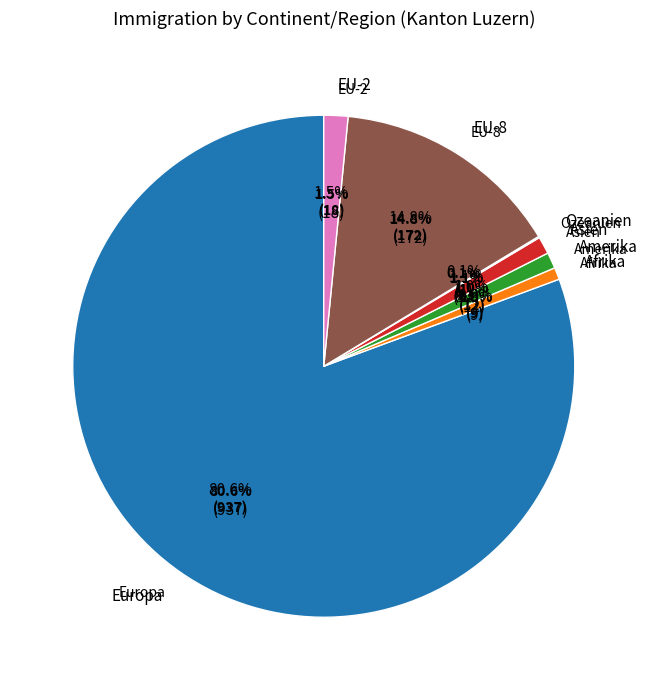

What is the change in value from Ozeanien to EU-8?

+171